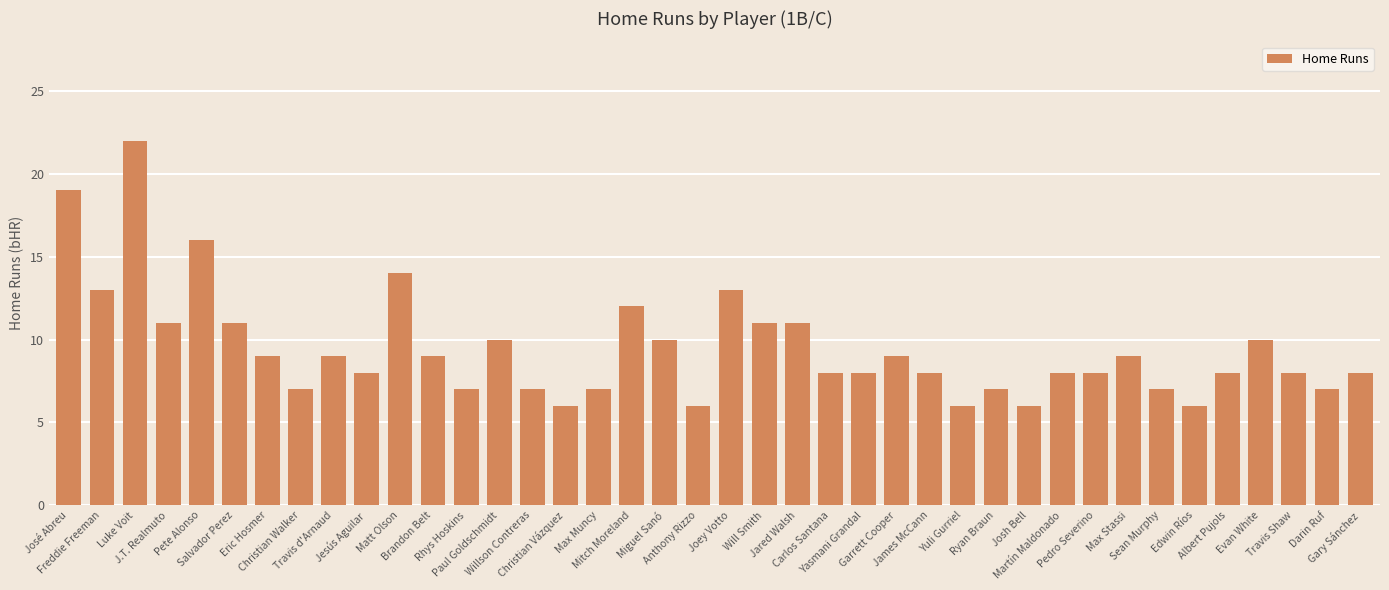

Count the number of categories in the chart.

40